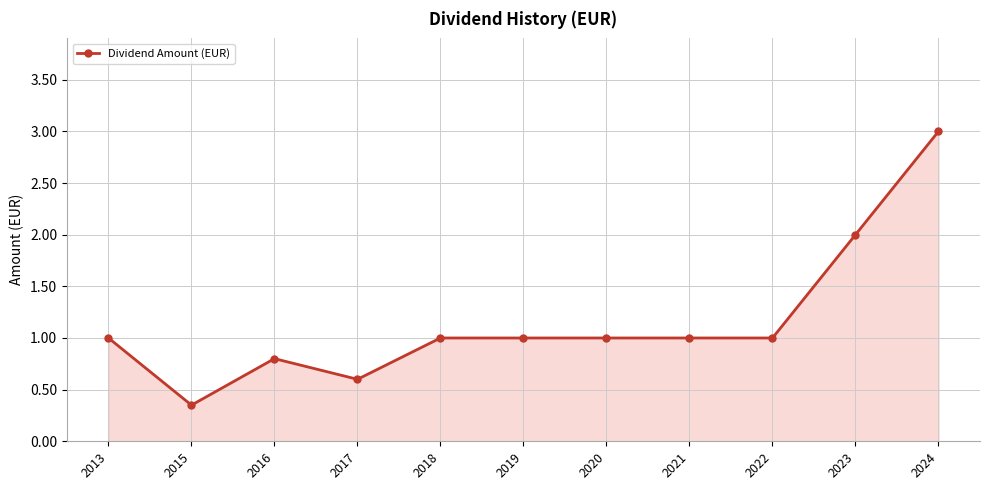

At which category does the chart reach its minimum across all series?

2015